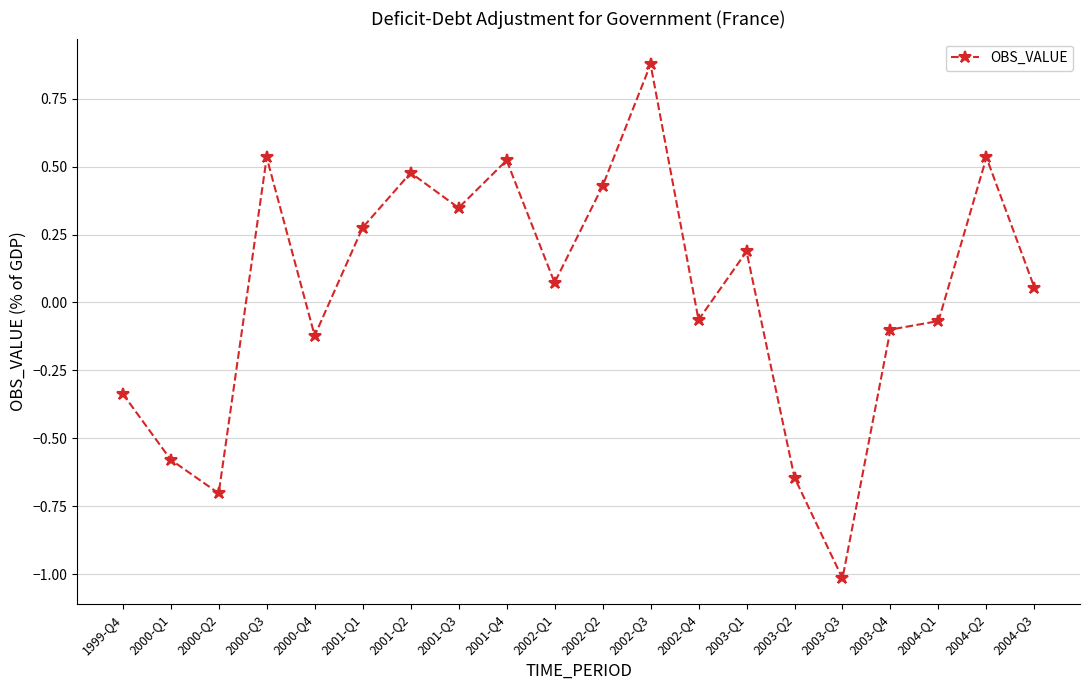

At which category does the chart reach its minimum across all series?

2003-Q3